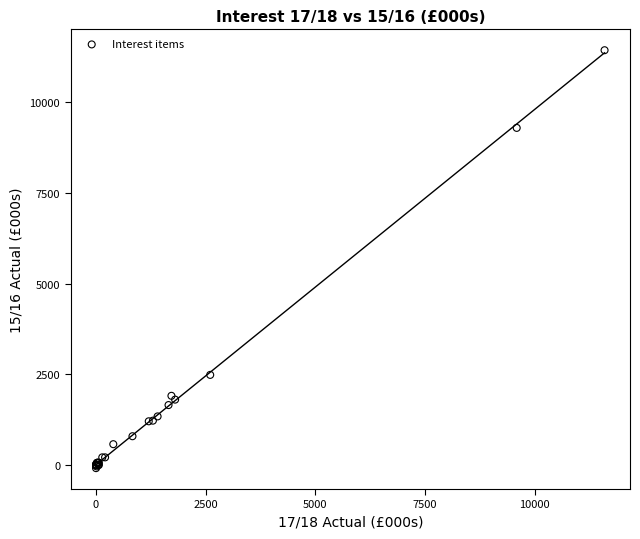

What Y value in the scatter plot is closest to 5675?

2484.9